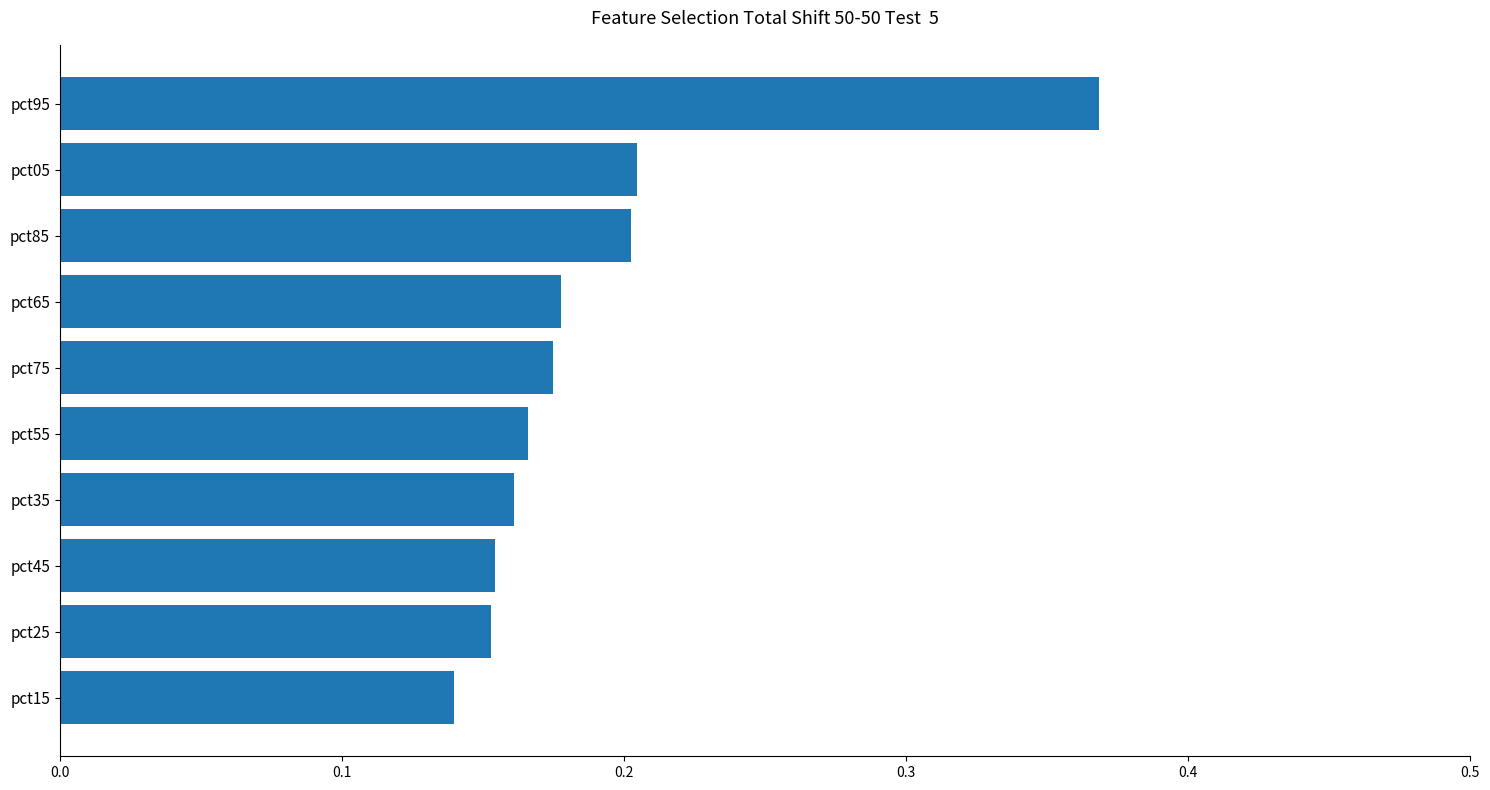

Which label corresponds to the largest value in the chart?

pct95